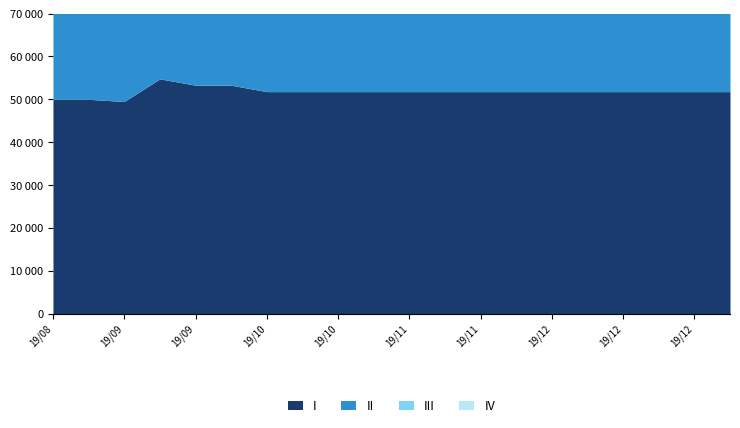

Which has a higher value, 2019/10/21 or 2019/10/28?

2019/10/21